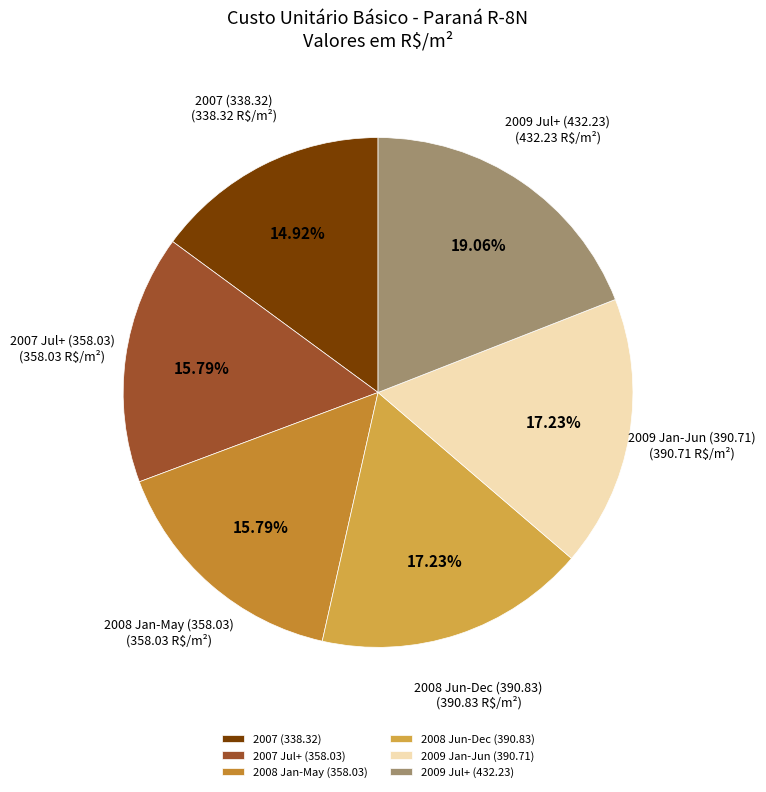

Count the number of slices in the pie.

6